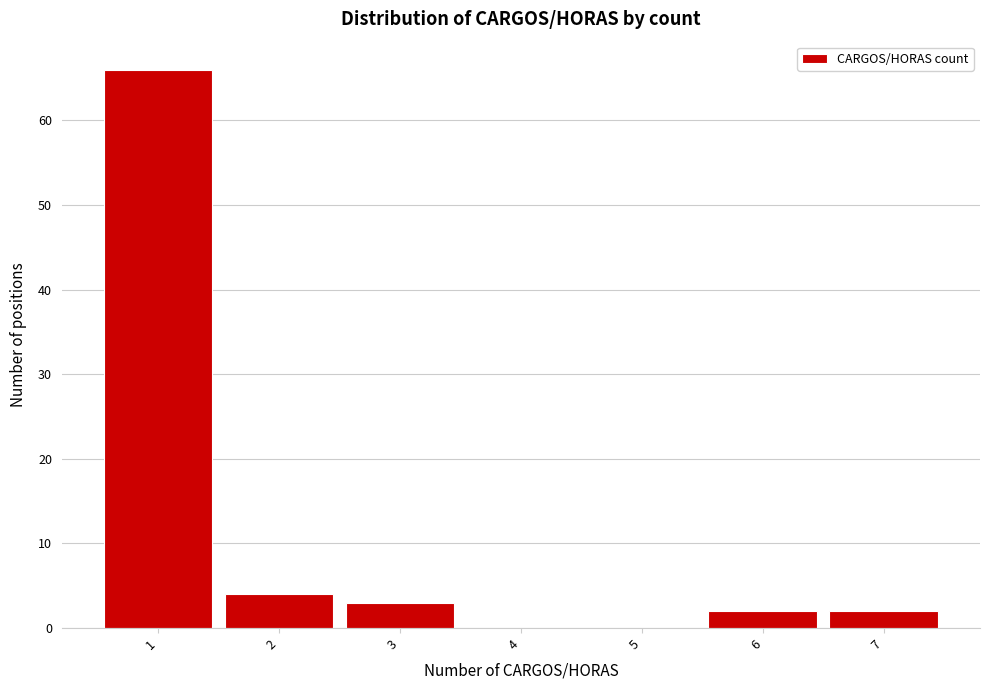

Reading right to left, transcribe all the data shown in this chart.

7=2	6=2	5=0	4=0	3=3	2=4	1=66